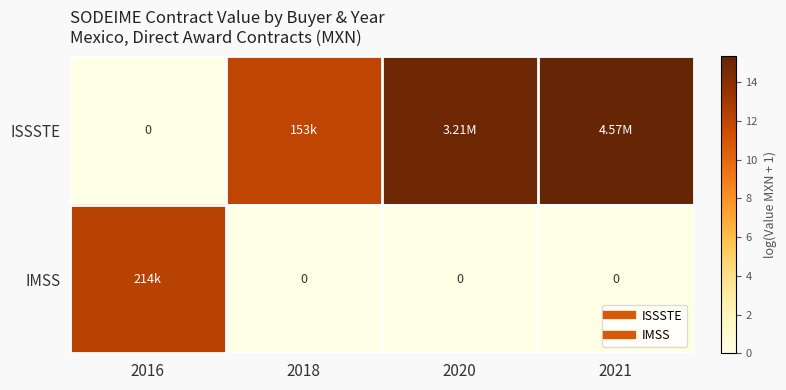

Is it true that ISSSTE equals -9.1 at 2016?

False